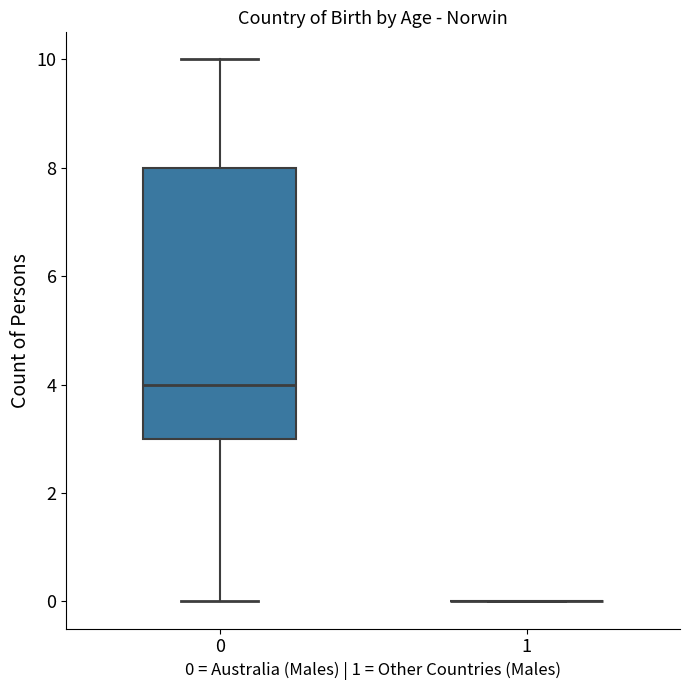

Which box is the tallest, from its lower edge to its upper edge?

0